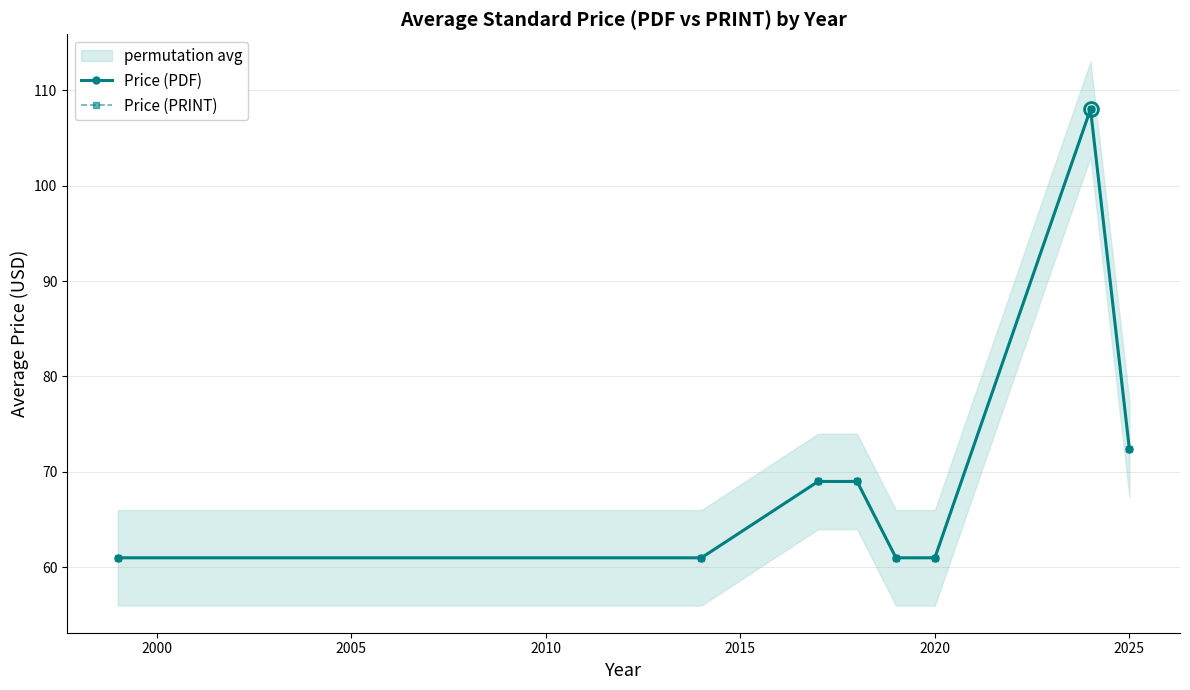

Rank the series at 2005 from lowest to highest value.

Price (PDF), Price (PRINT)